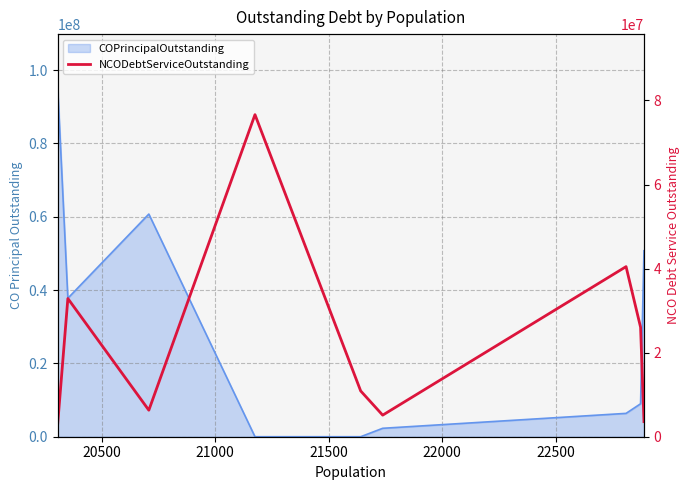

How many points are lower than both their immediate neighbors (excluding endpoints)?

2